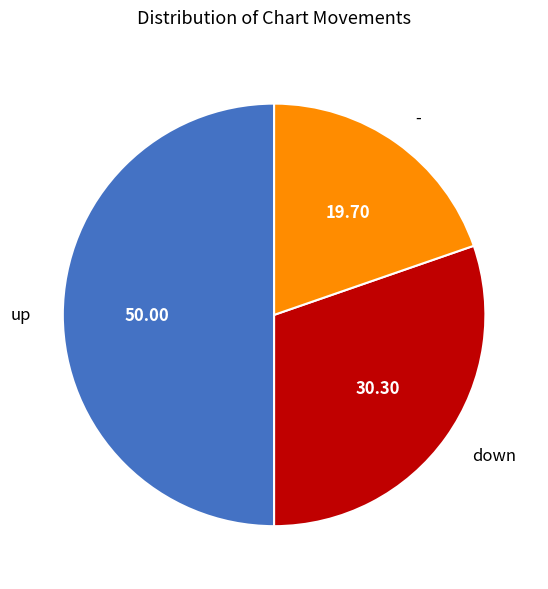

Which slice is the largest?

up